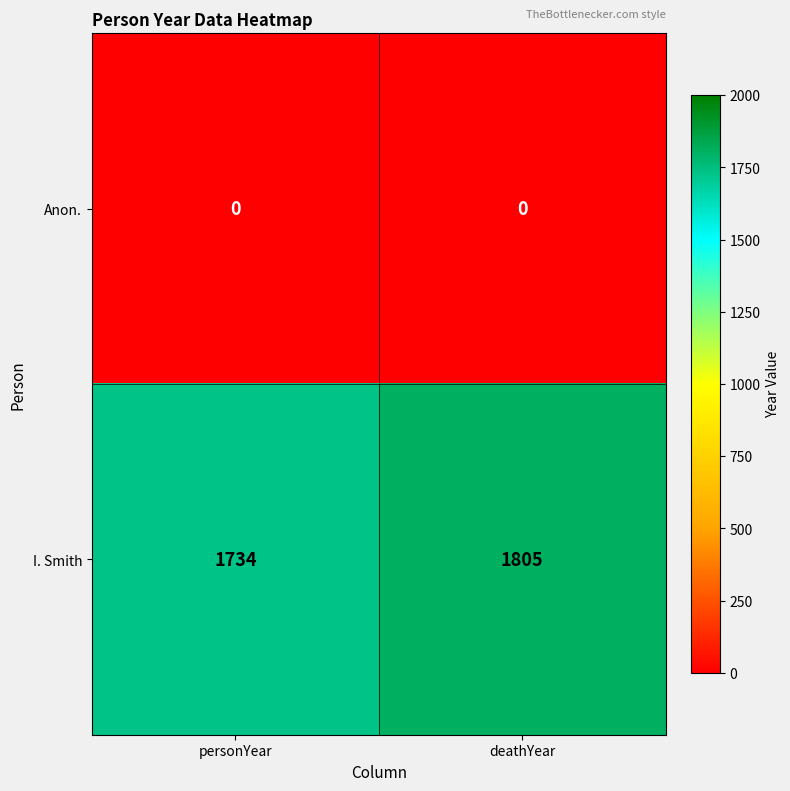

Which series has the largest range (max minus min)?

I. Smith